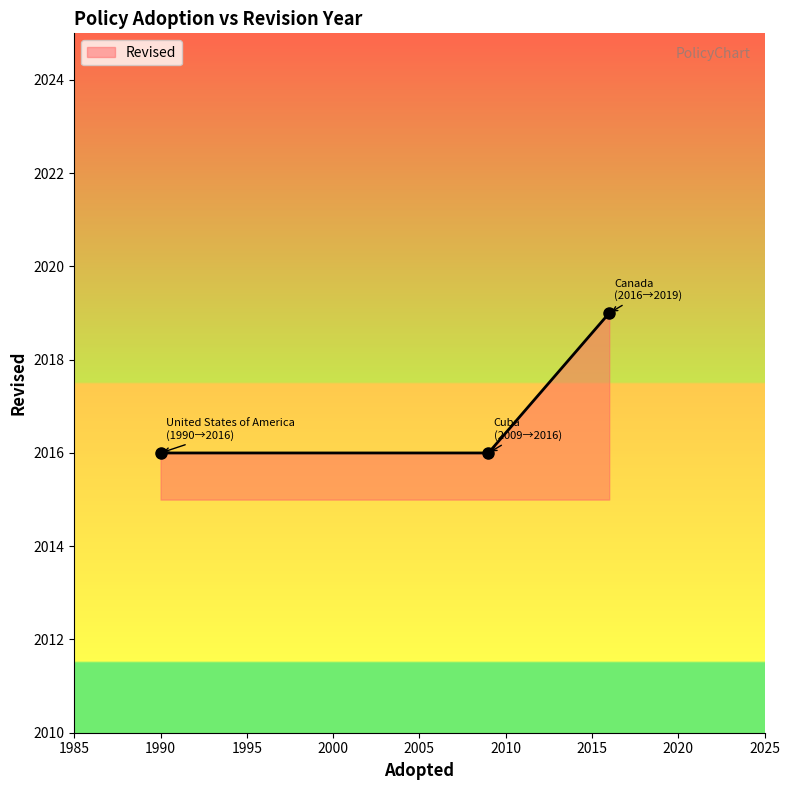

Does the chart display data point markers on the line(s)?

Yes